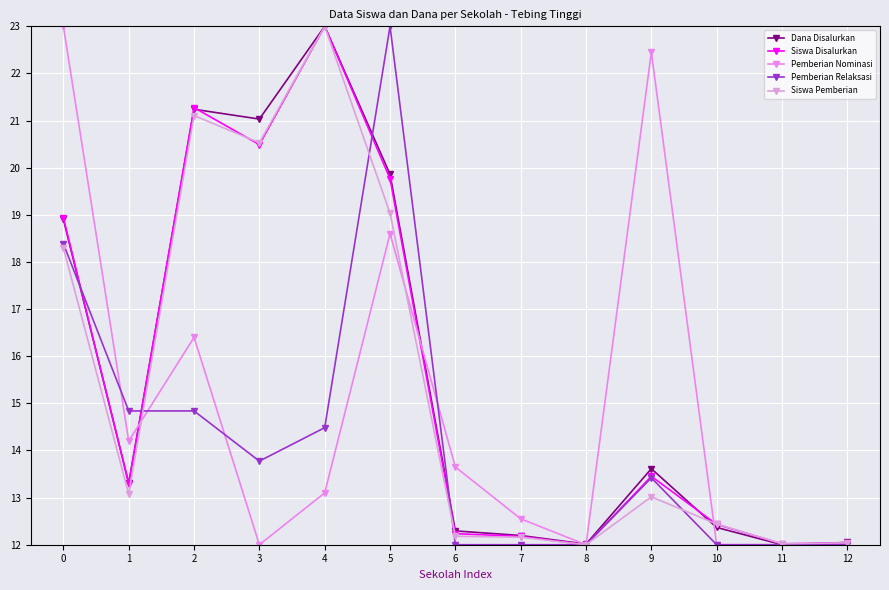

Where is the first local maximum for Siswa Pemberian?

2